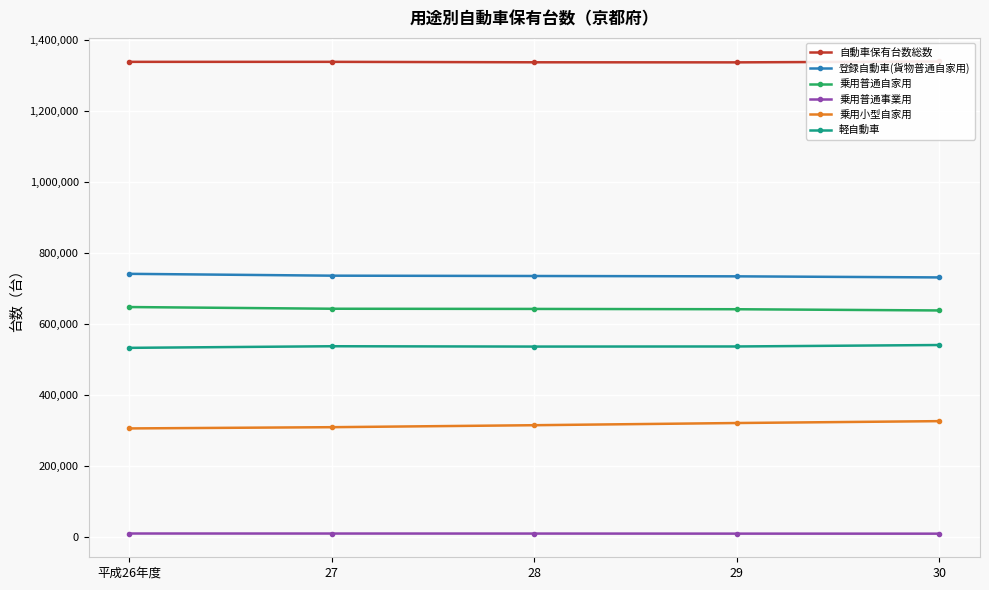

Is the value of 自動車保有台数総数 at 30 greater than the value of 登録自動車(貨物普通自家用) at 27?

Yes